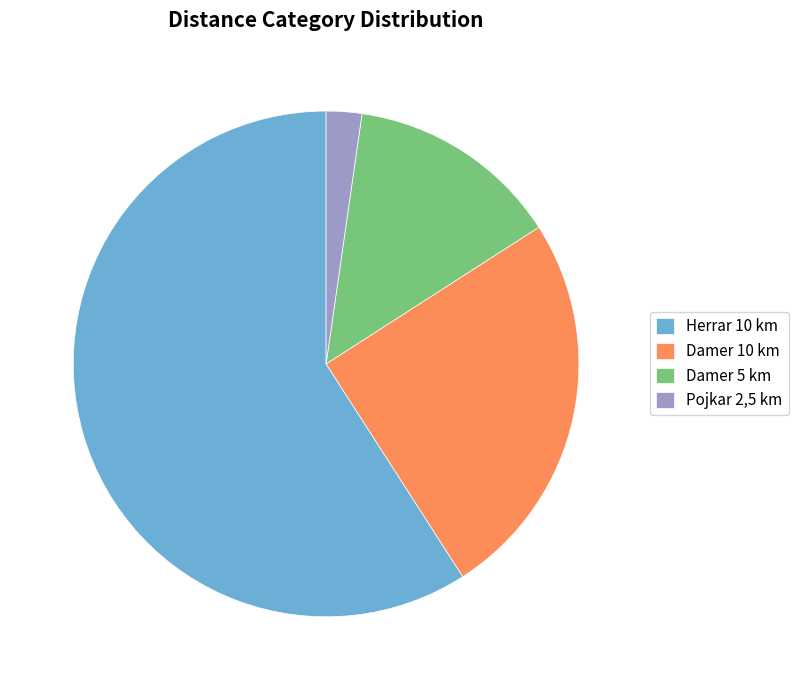

What is the ratio of the value at Herrar 10 km to the value at Damer 5 km?

4.3